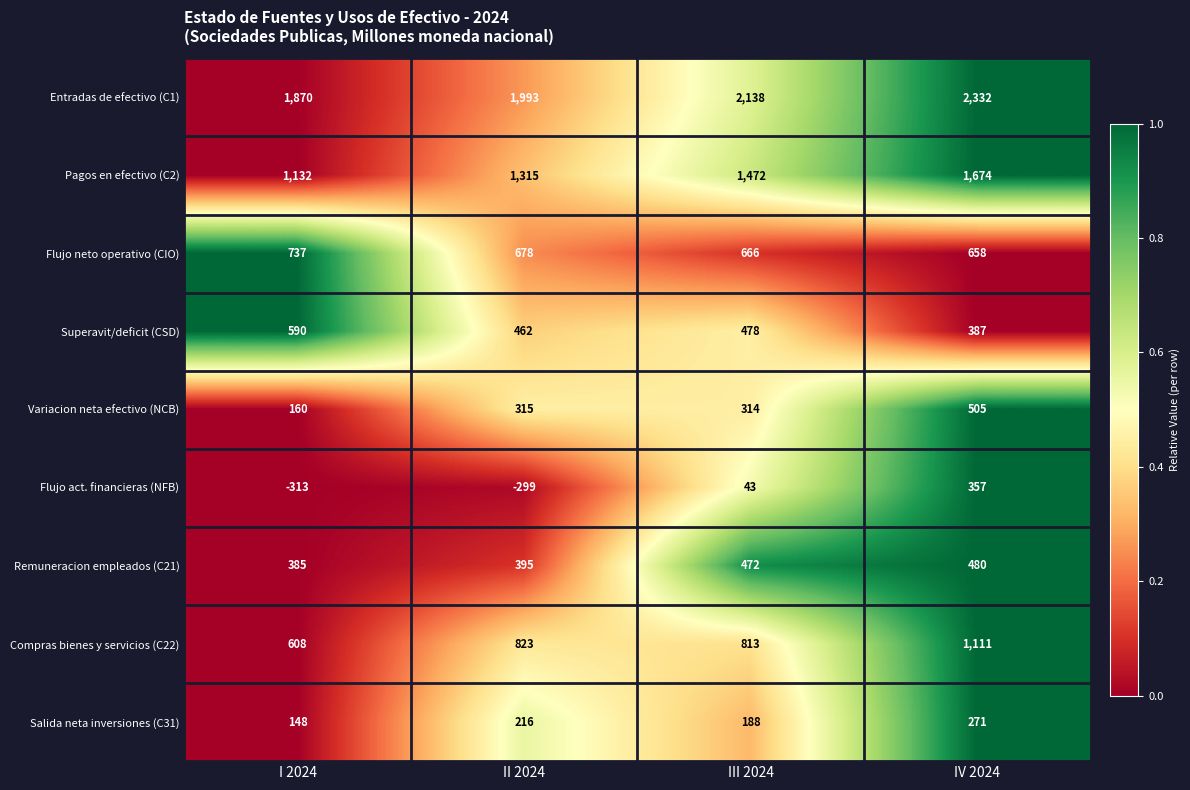

At which label is Variacion neta efectivo (NCB) closest to 332?

II 2024